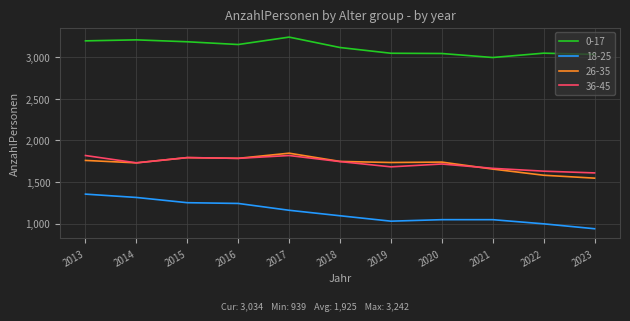

At how many categories does at least one series exceed 2190?

11